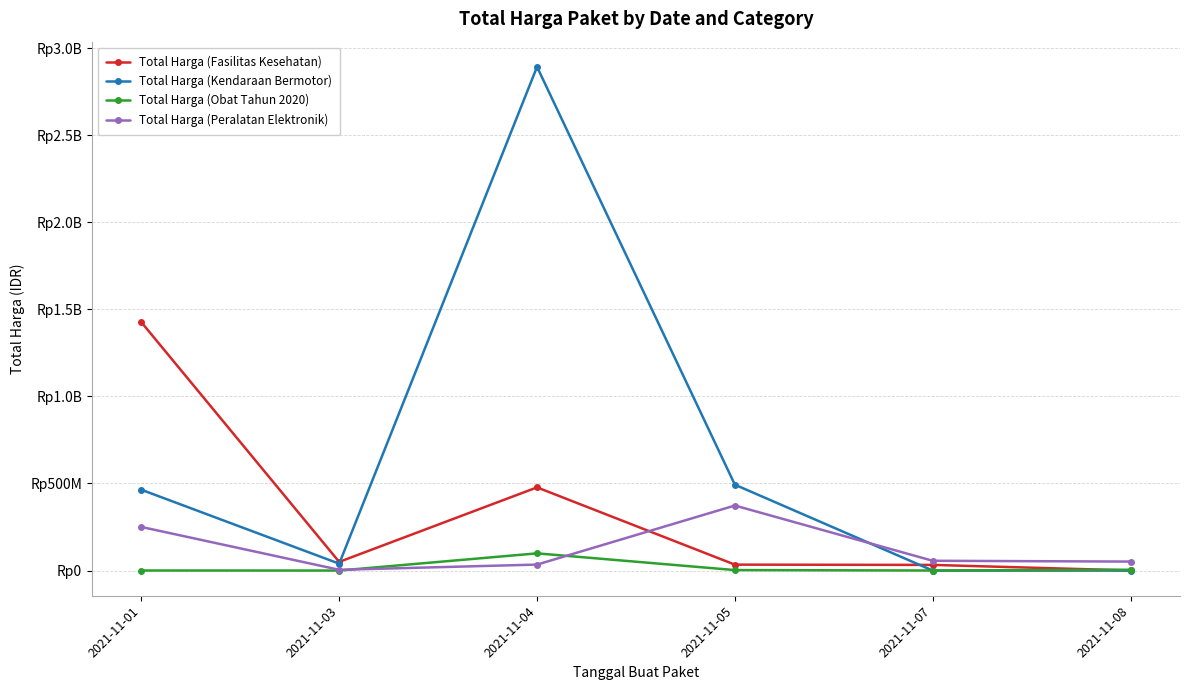

The Total Harga (Peralatan Elektronik) series shows 250350000 at 2021-11-01. True or false?

True